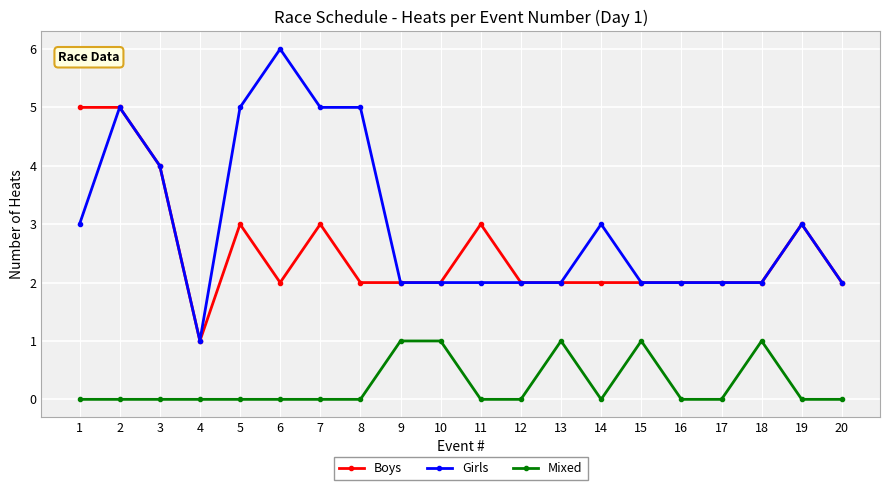

True or false: Mixed has more than 0 points higher than both neighbors.

True